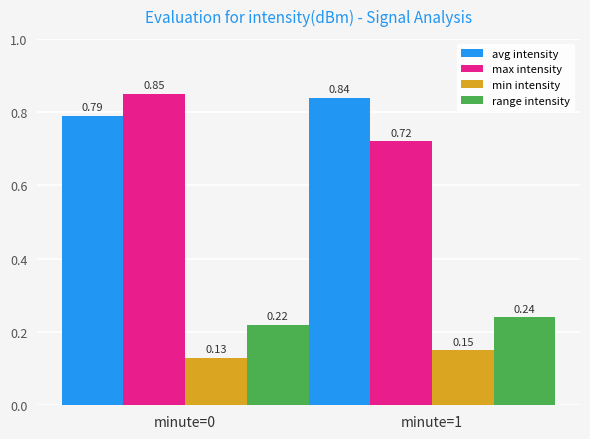

What is the sum of the min intensity values at minute=1 and minute=0?

0.3